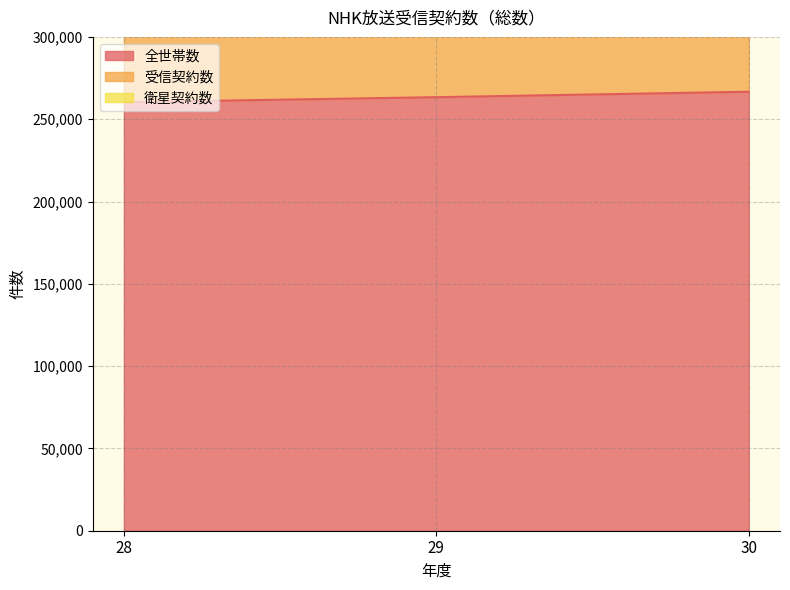

What is the difference between the second highest and minimum values in the 受信契約数 series?

5359